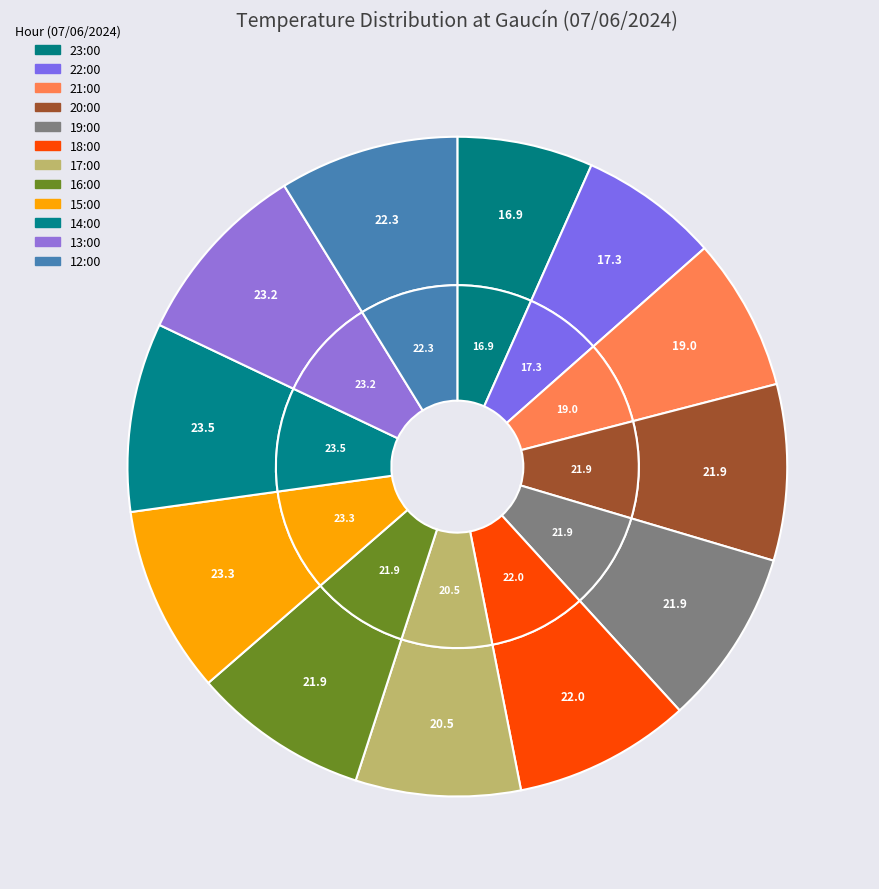

Rank the categories by value from lowest to highest.

23:00, 22:00, 21:00, 17:00, 20:00, 19:00, 16:00, 18:00, 12:00, 13:00, 15:00, 14:00